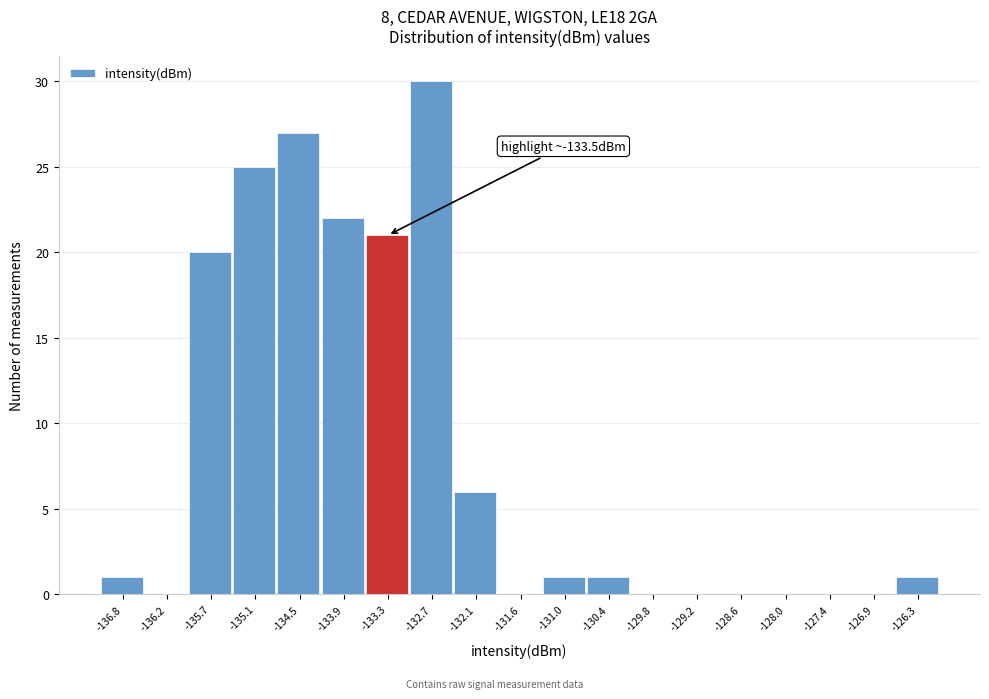

Over which range of the x-axis is the bar tallest?

-133.0 to -132.4